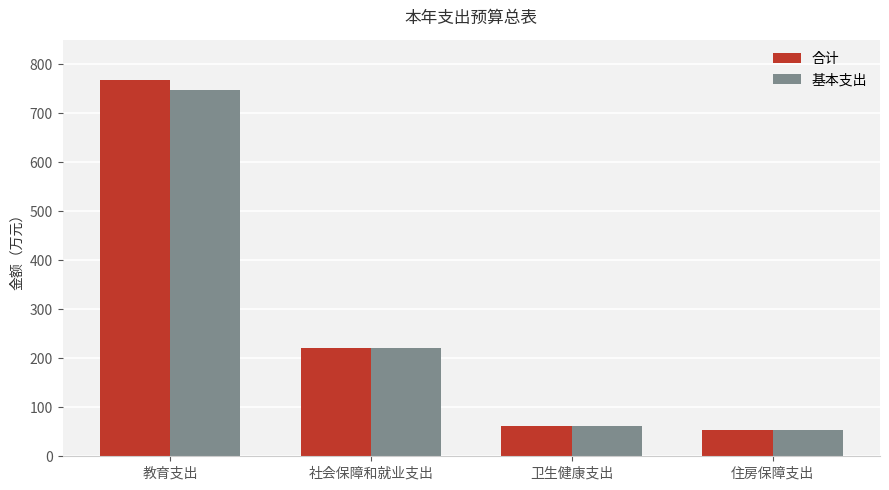

At which category does the chart reach its minimum across all series?

住房保障支出